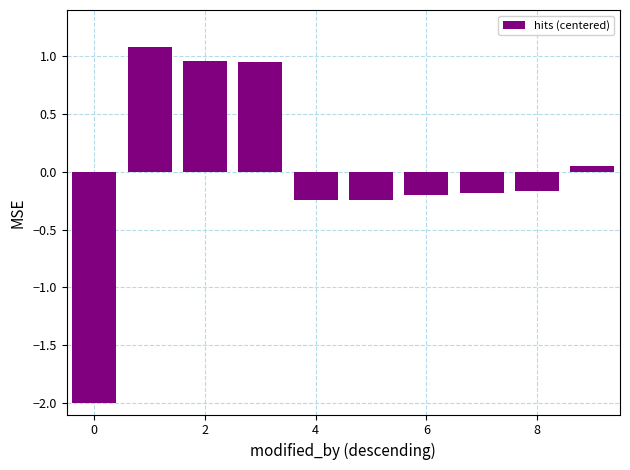

What is the maximum value shown in the chart?

1.1